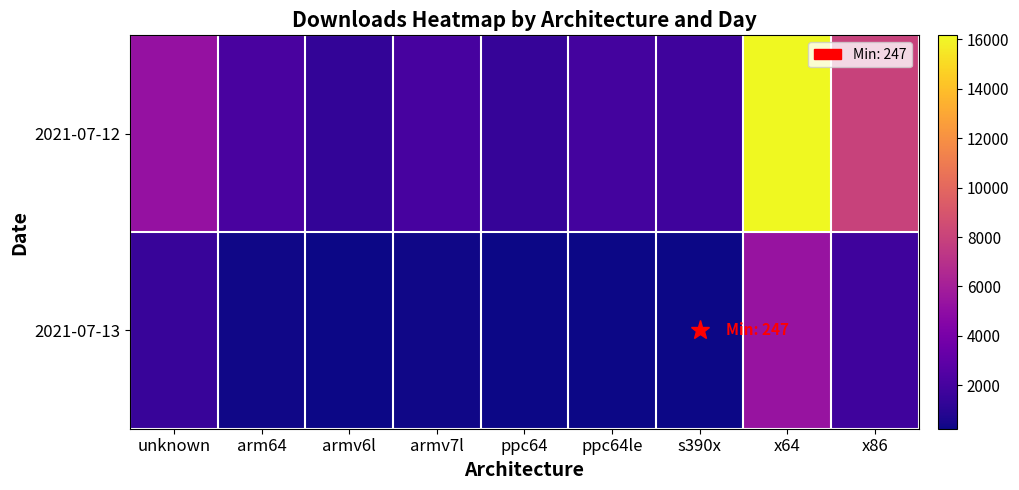

Reading left to right, transcribe all the data shown in this chart.

2021-07-12: unknown=5250	arm64=2147	armv6l=1343	armv7l=2086	ppc64=1457	ppc64le=1977	s390x=1770	x64=16159	x86=8016
2021-07-13: unknown=1524	arm64=367	armv6l=281	armv7l=321	ppc64=294	ppc64le=285	s390x=247	x64=5357	x86=1771